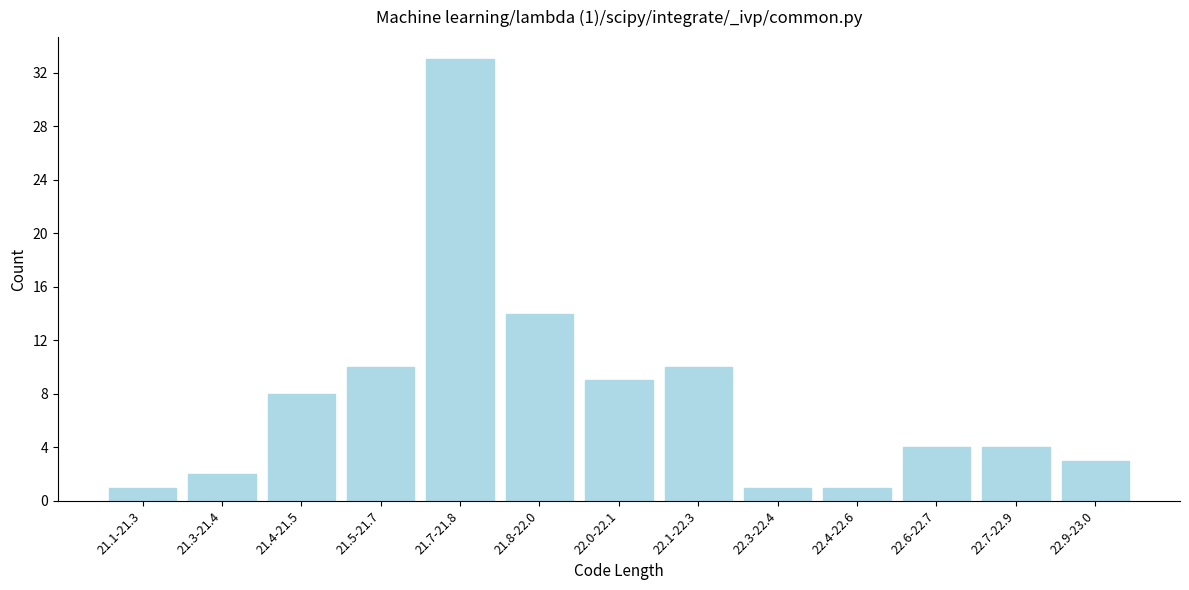

Reading right to left, transcribe all the data shown in this chart.

3	4	4	1	1	10	9	14	33	10	8	2	1